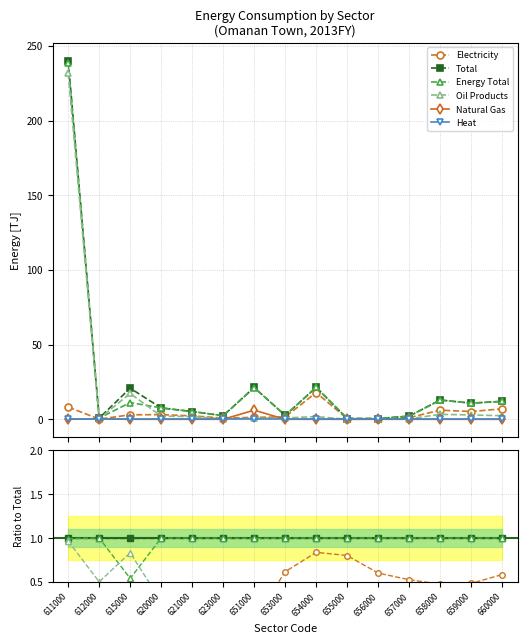

How many data points does each series have?

15